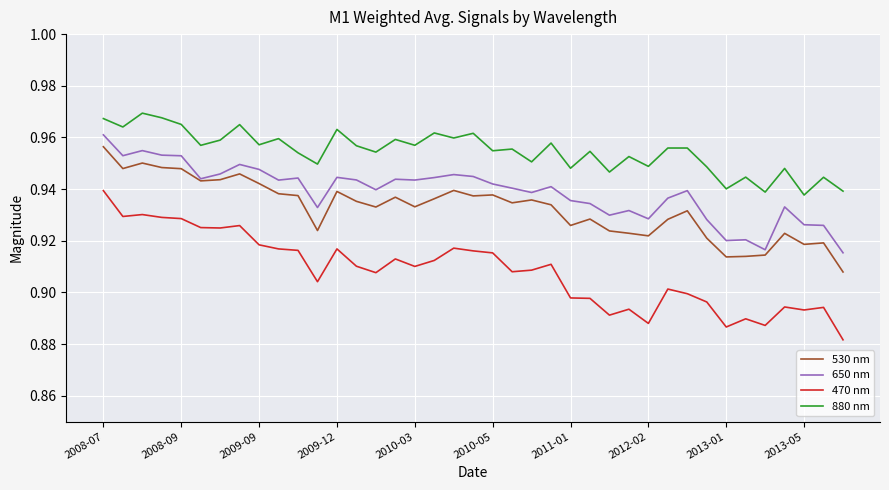

Which series has the largest total across all categories?

880 nm